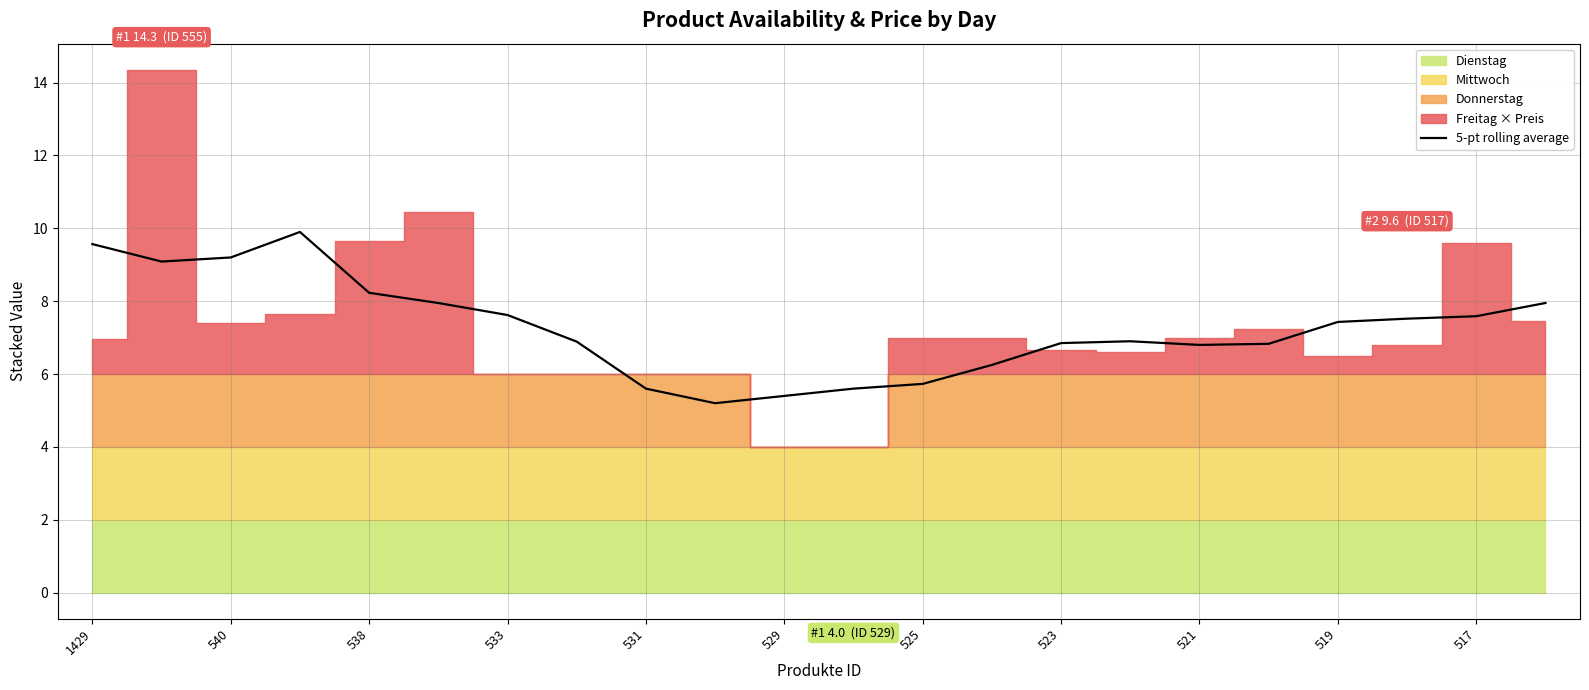

Is it true that 5-pt rolling average equals 9.8 at 525?

False